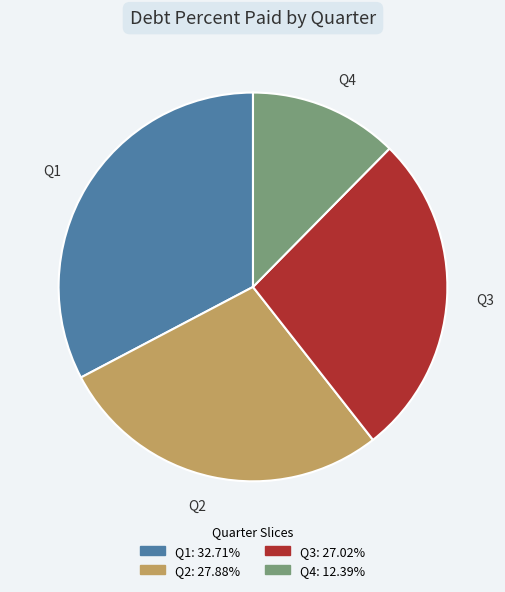

Between Q2 and Q4, which is larger?

Q2